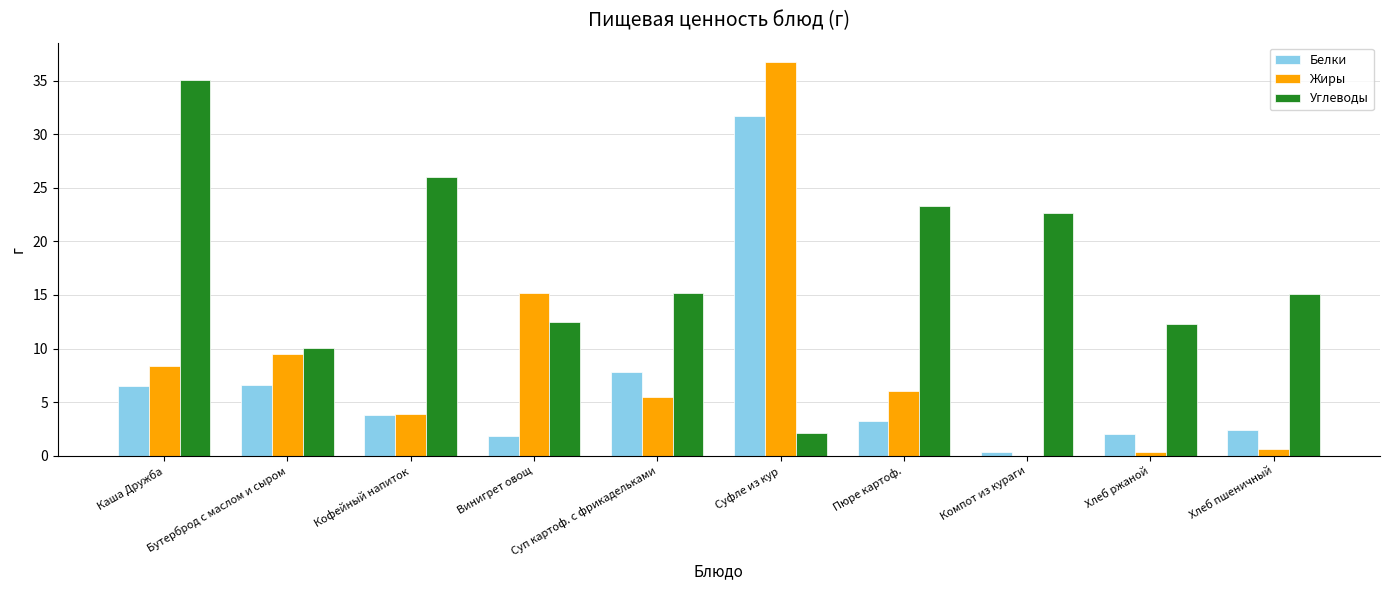

Between Каша Дружба and Суфле из кур, which series saw the biggest shift?

Углеводы